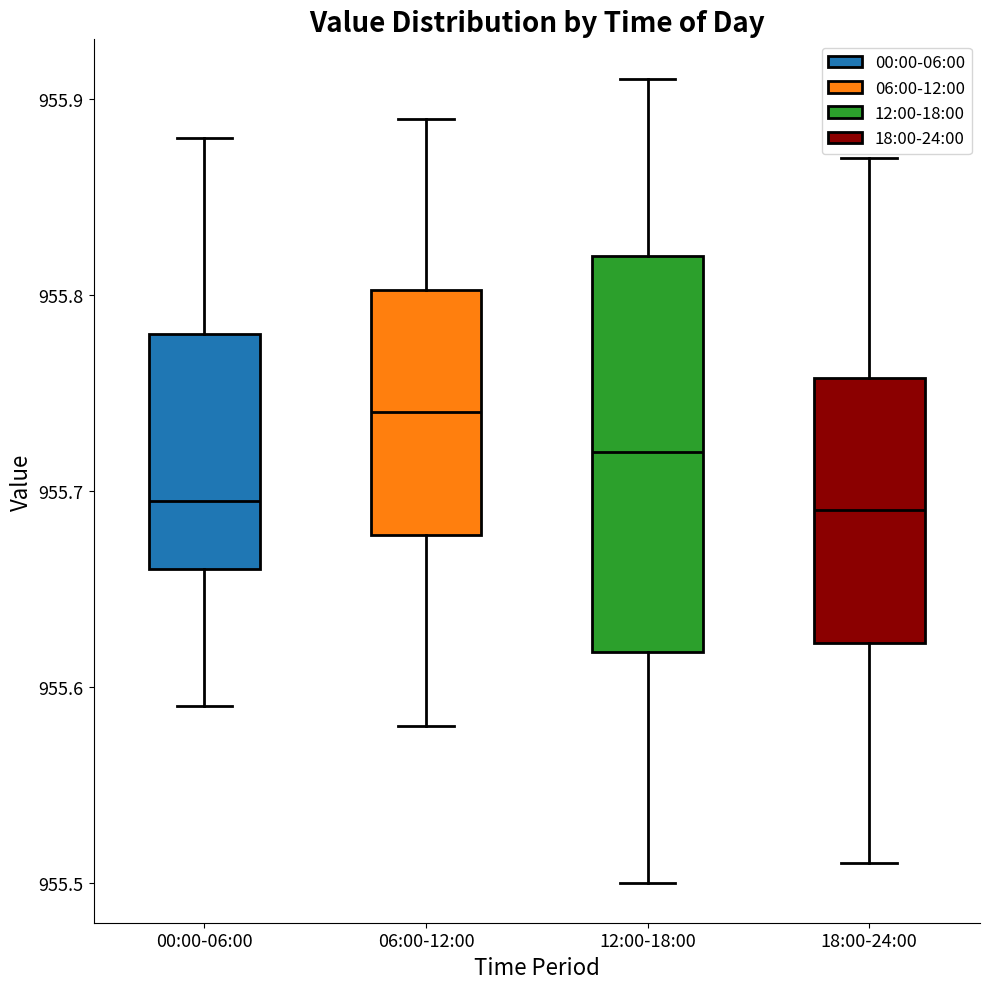

Where is the lower edge of the box for 06:00-12:00 on the y-axis? The values are not printed on the chart, so give them approximately, as read against the axis.

955.68